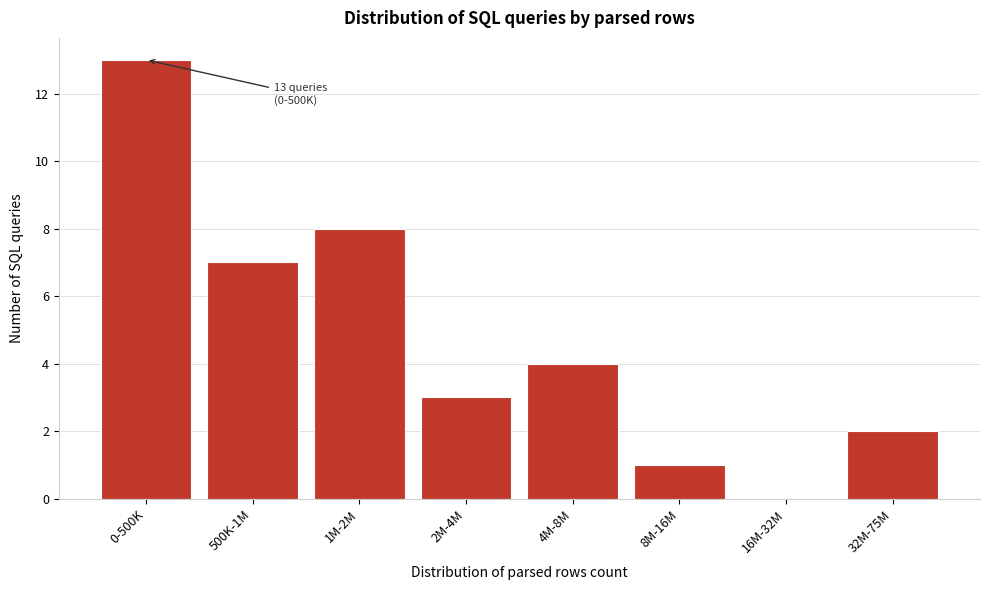

Reading right to left, transcribe all the data shown in this chart.

32M-75M=2	16M-32M=0	8M-16M=1	4M-8M=4	2M-4M=3	1M-2M=8	500K-1M=7	0-500K=13